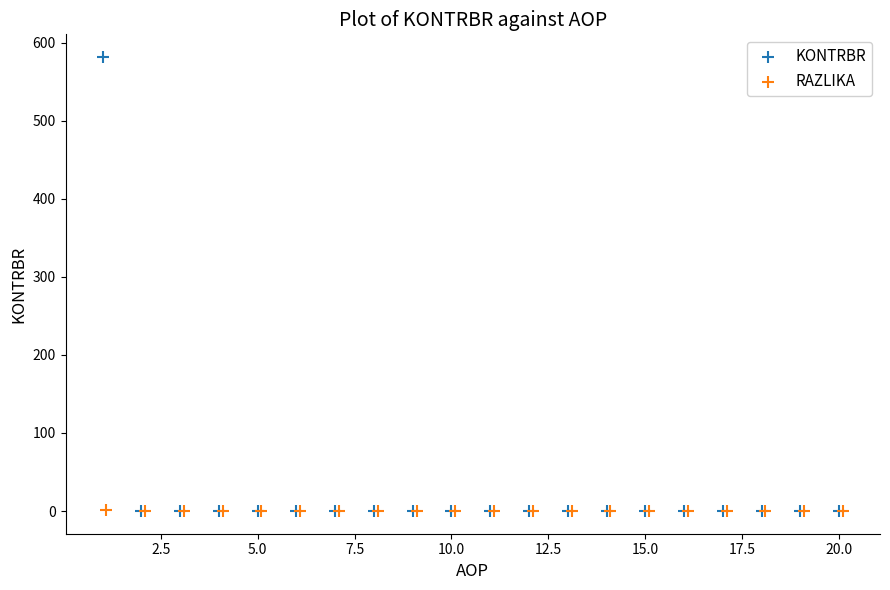

Which series contains the highest Y value?

KONTRBR